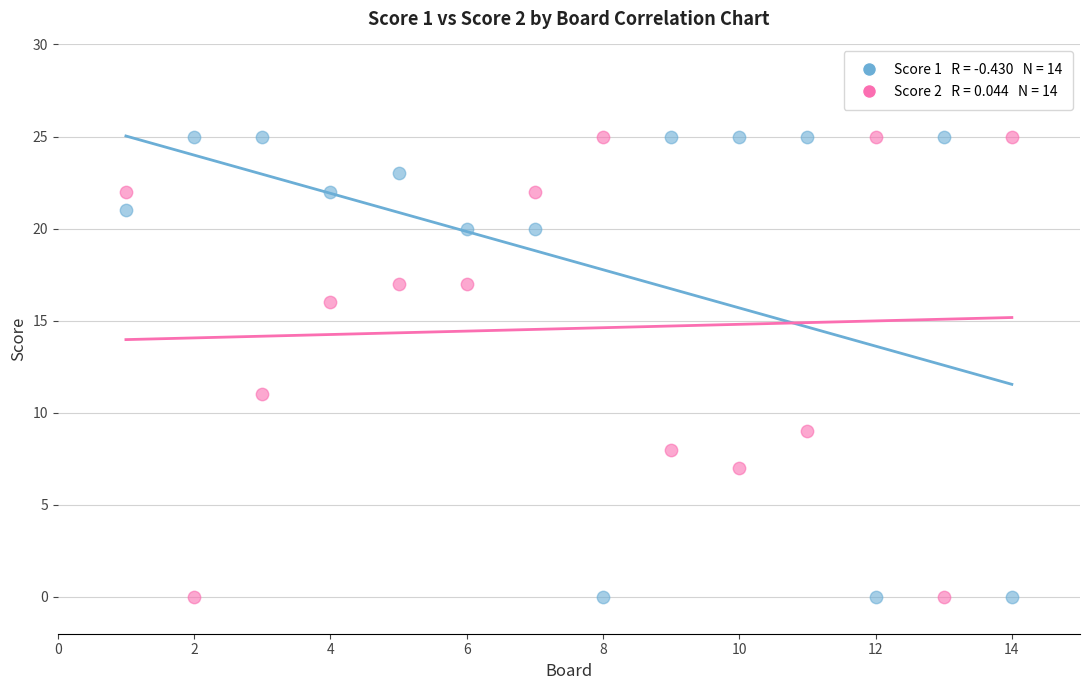

Across all data points, what is the range of X values (max minus min)?

13